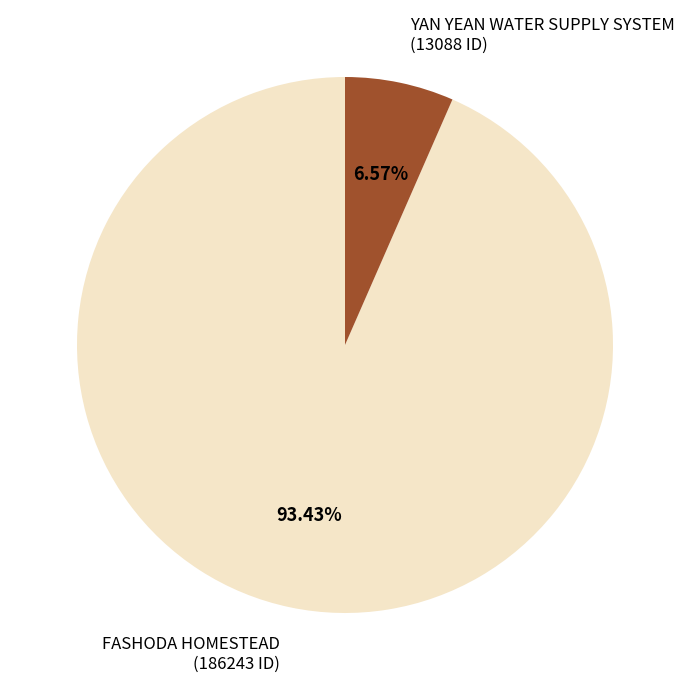

What is the largest slice in the pie chart?

FASHODA HOMESTEAD